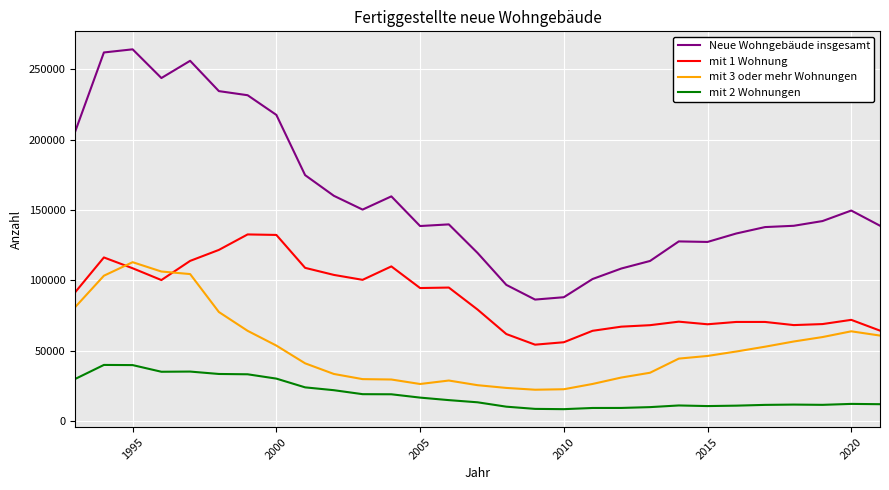

True or false: Neue Wohngebäude insgesamt and mit 3 oder mehr Wohnungen cross at least once.

False